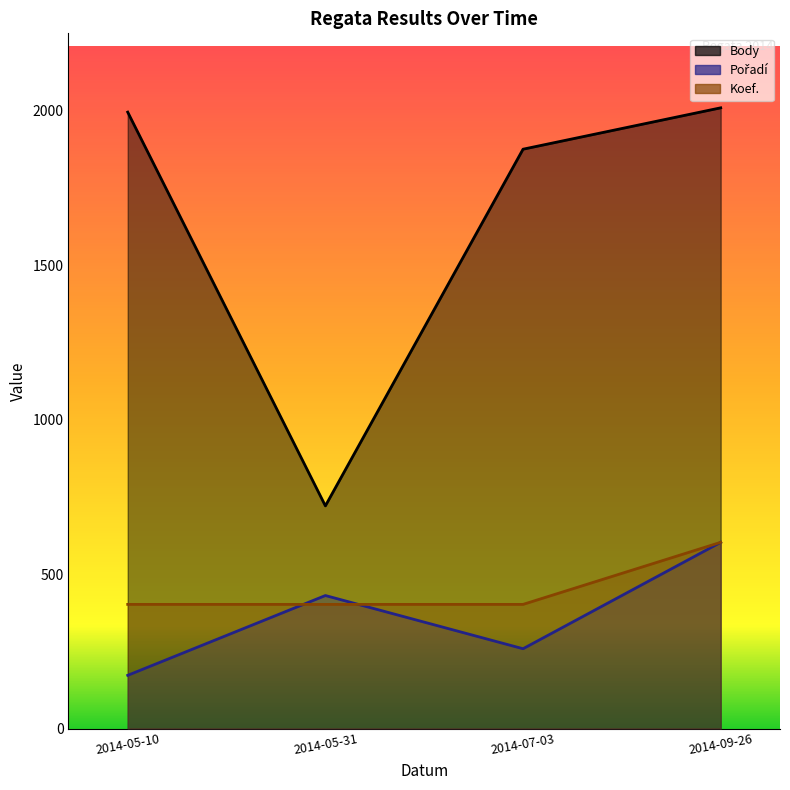

What is the label of the 4th point from the left?

2014-09-26